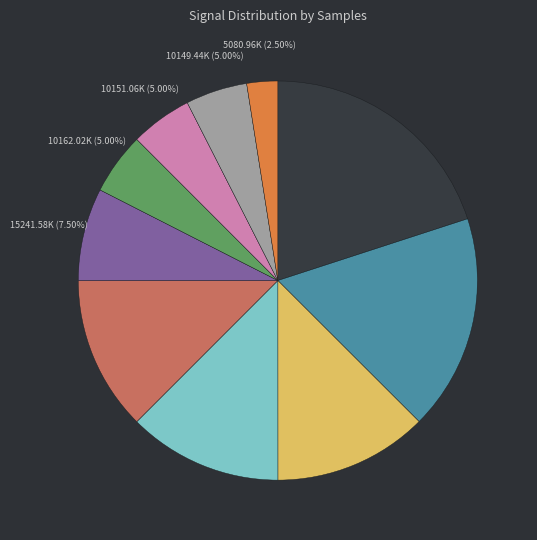

Is there any slice that represents more than half of the pie?

No